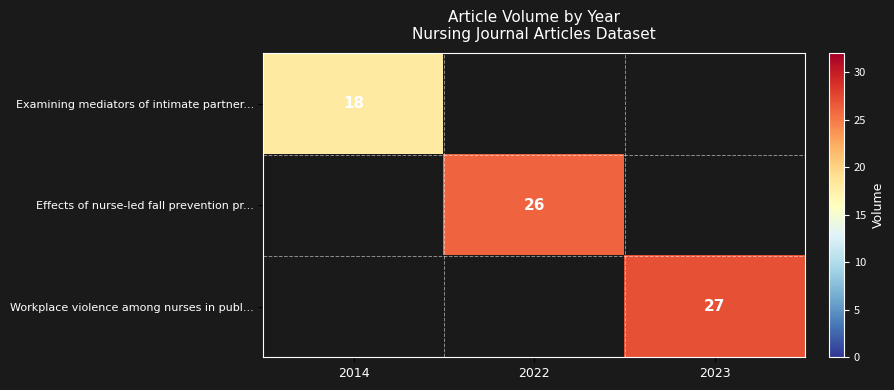

The Effects of nurse-led fall prevention pr... series shows 11 at 2022. True or false?

False